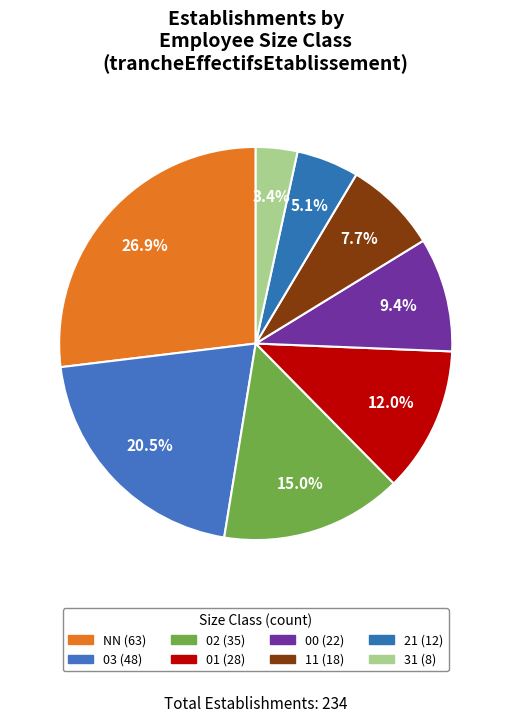

What is the largest slice in the pie chart?

NN